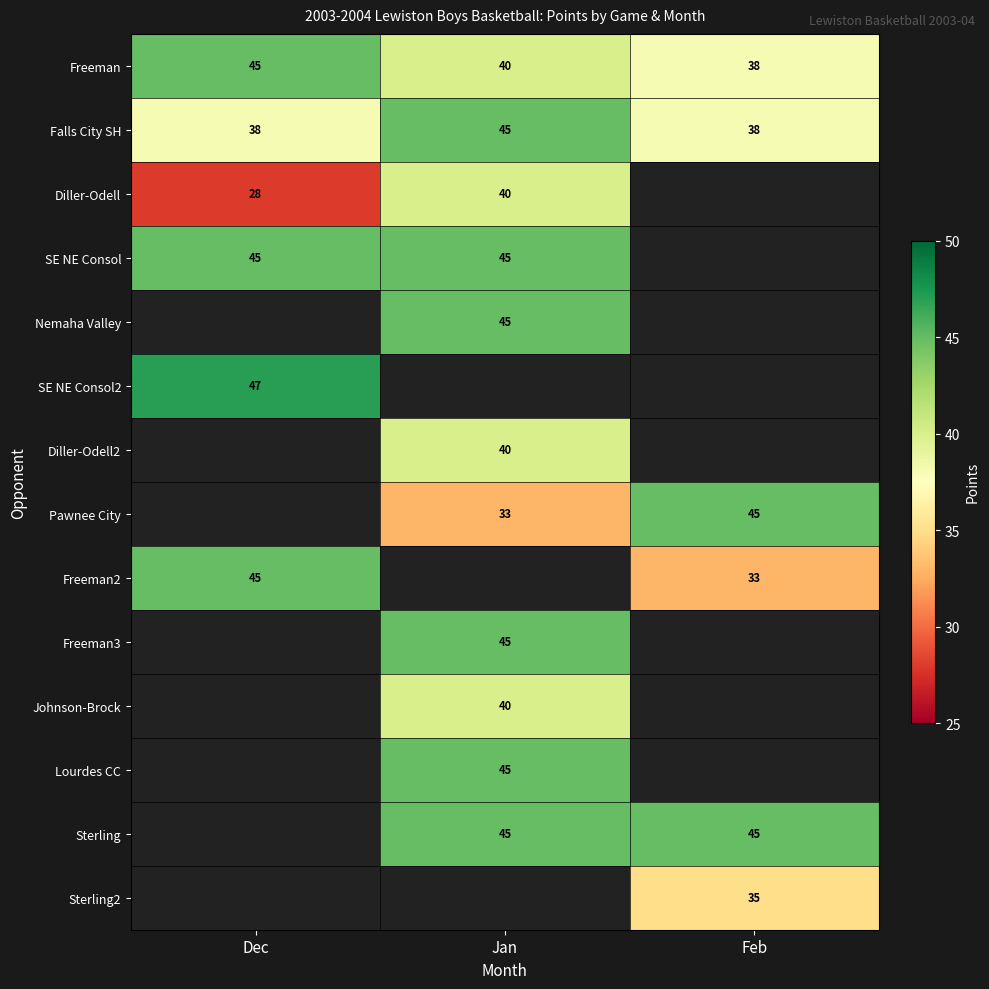

Which series has the largest total across all categories?

Freeman